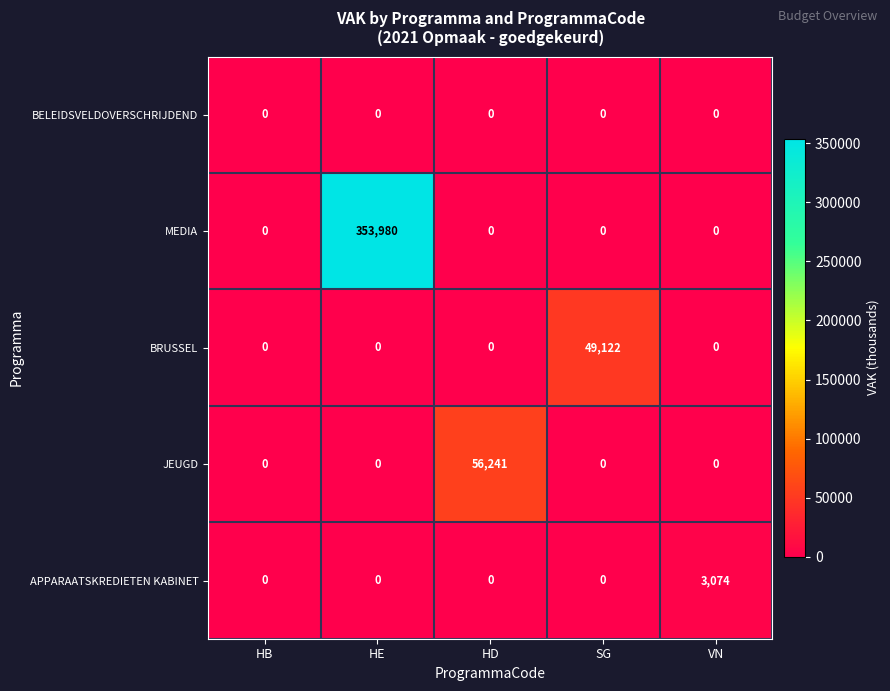

What is the difference between the maximum and minimum values in the JEUGD series?

56241